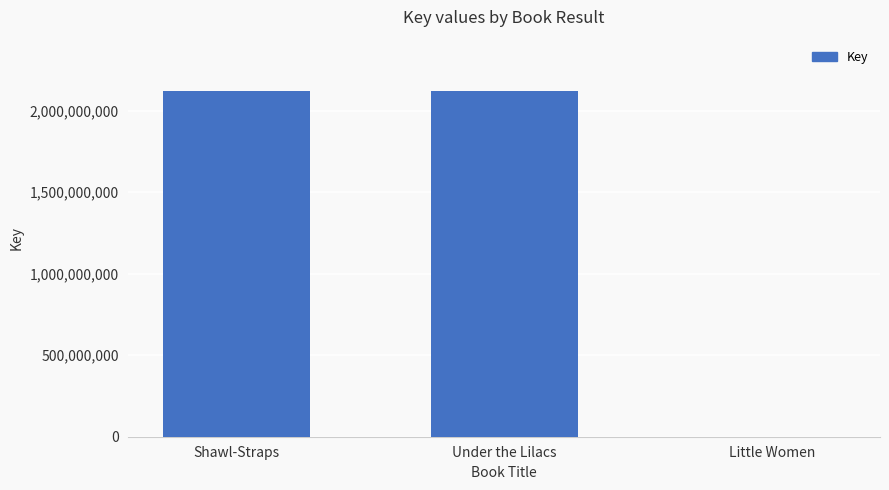

At which label is the value closest to 1058931090?

Under the Lilacs